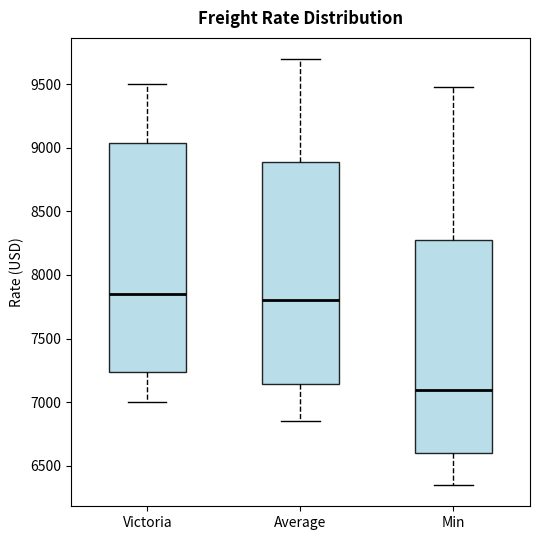

Reading left to right, read every box against the y-axis: the position of its median line, the range the box covers, and the ends of its whiskers. The values are not printed on the chart, so give them approximately, as read against the axis.

Victoria: median 7850, box 7250 to 9050, whiskers 7000 to 9500
Average: median 7800, box 7150 to 8900, whiskers 6850 to 9700
Min: median 7100, box 6600 to 8300, whiskers 6350 to 9500